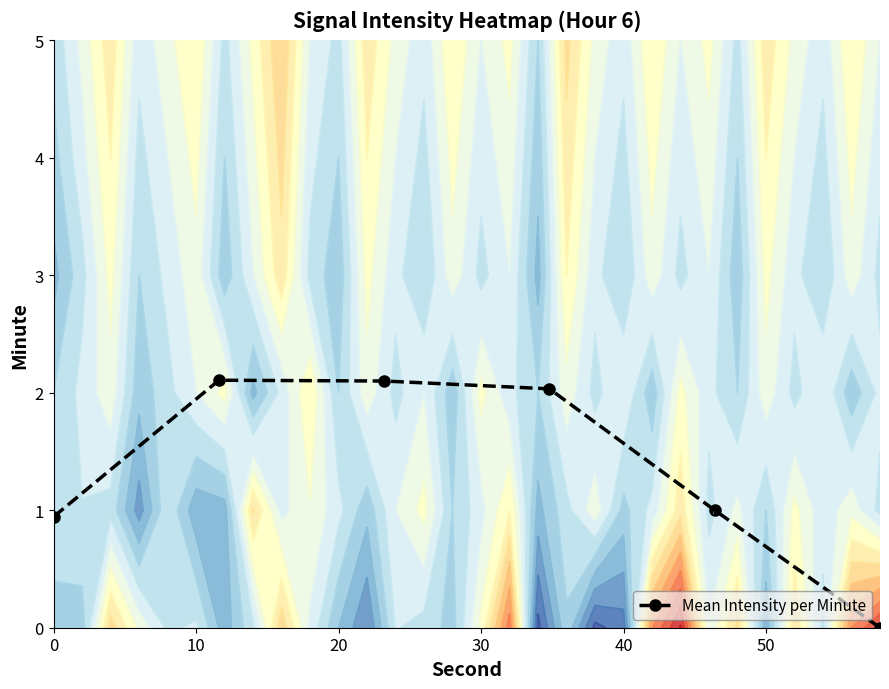

What is the highest value of the Mean Intensity per Minute series?

2.1